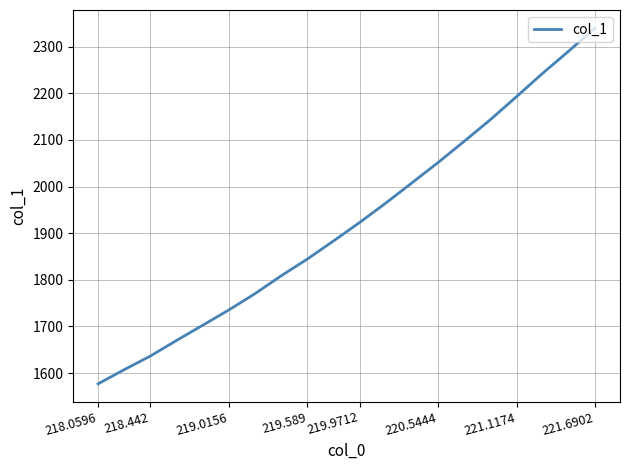

What is the difference between the maximum and minimum values?

763.6